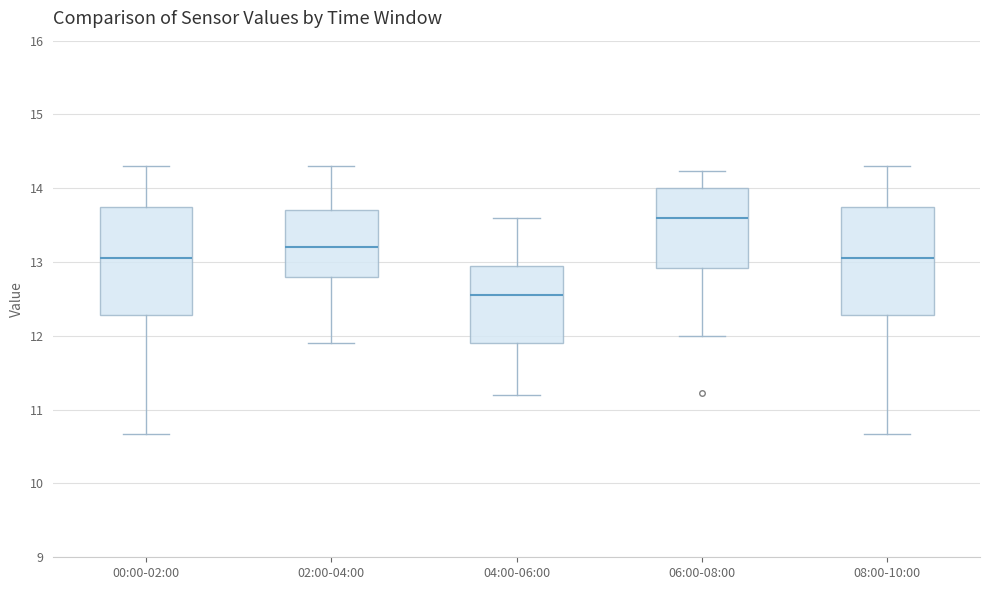

Where is the lower edge of the box for 08:00-10:00 on the y-axis? The values are not printed on the chart, so give them approximately, as read against the axis.

12.3